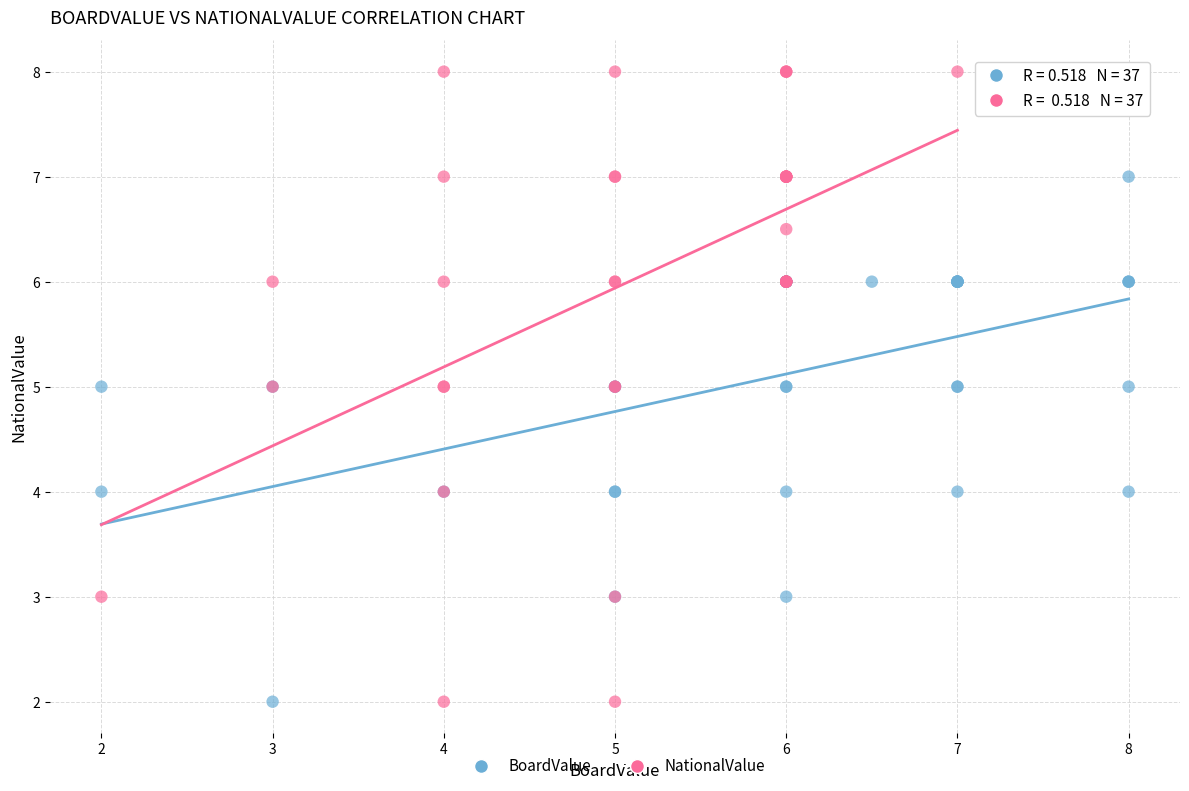

What are all the series names shown in the legend?

BoardValue, NationalValue